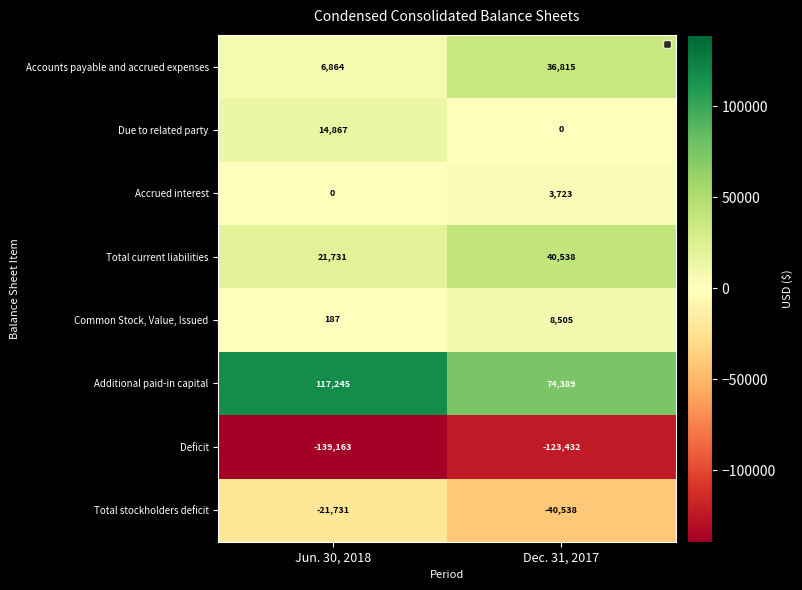

What is the difference between the maximum and minimum values in the Deficit series?

15731